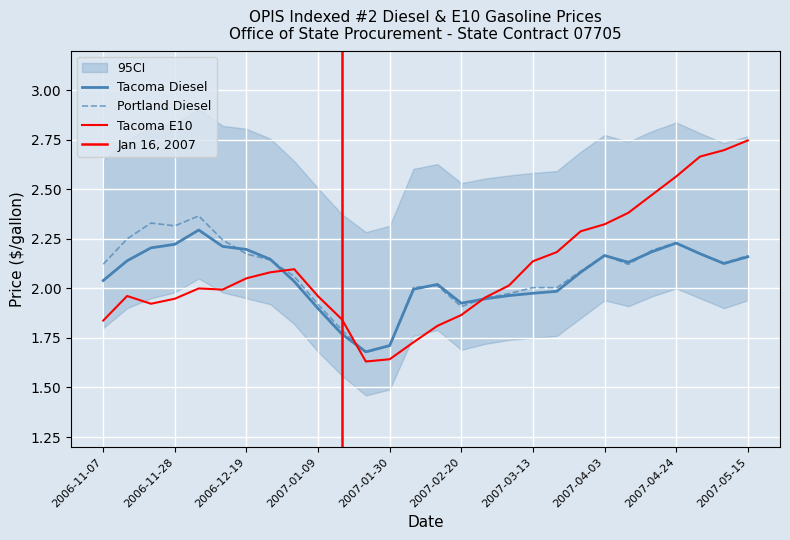

How many lines are shown in the chart?

3